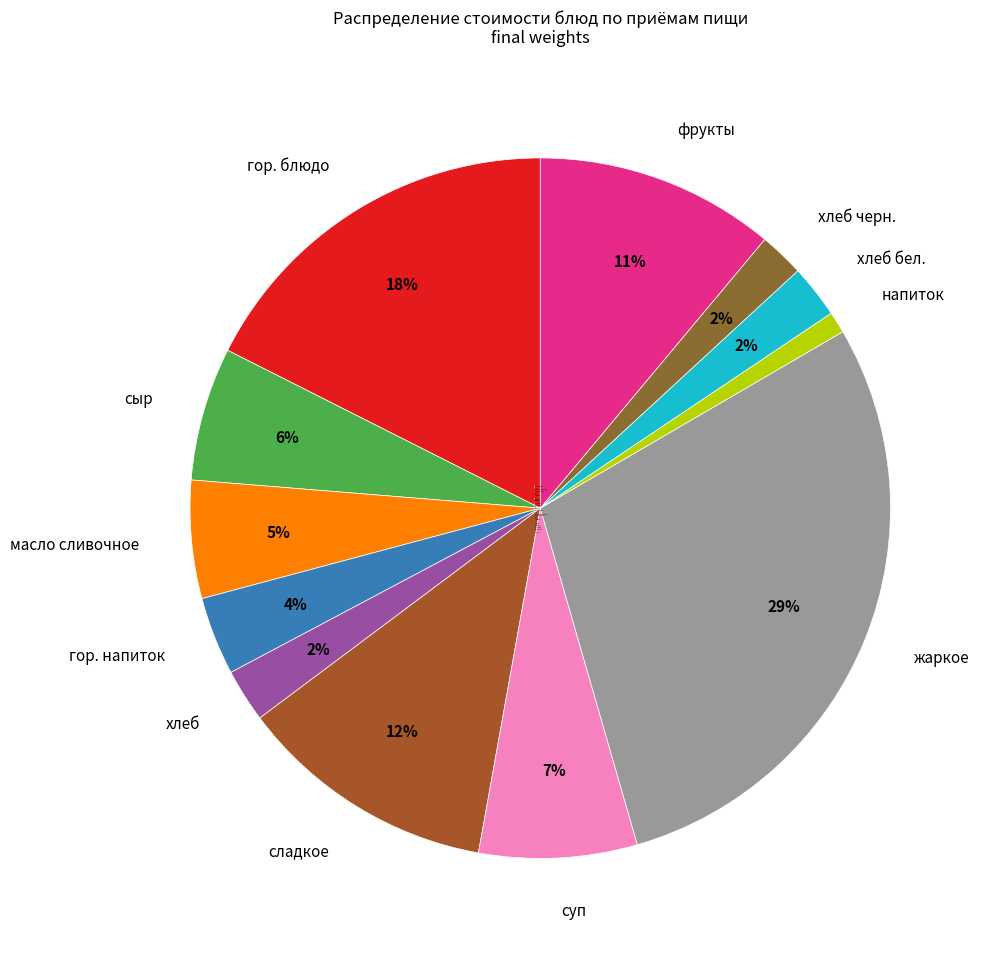

Do напиток and жаркое together represent more than half of the pie?

No